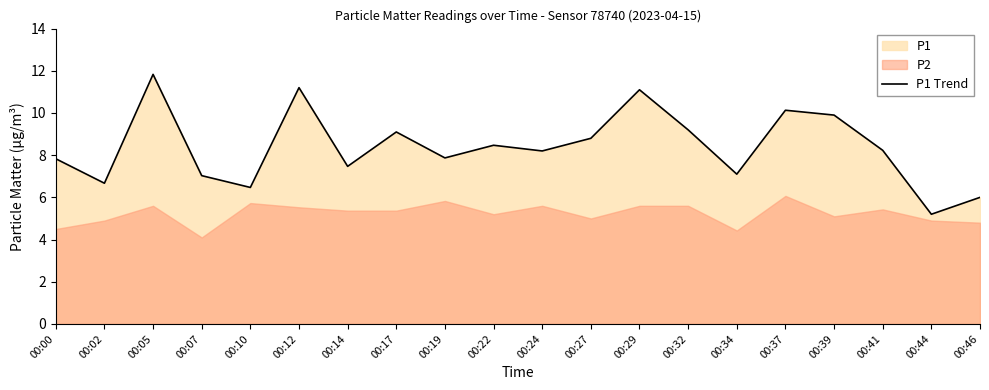

Rank the categories by value from highest to lowest.

00:05, 00:12, 00:29, 00:37, 00:39, 00:32, 00:17, 00:27, 00:22, 00:41, 00:24, 00:19, 00:00, 00:14, 00:34, 00:07, 00:02, 00:10, 00:46, 00:44